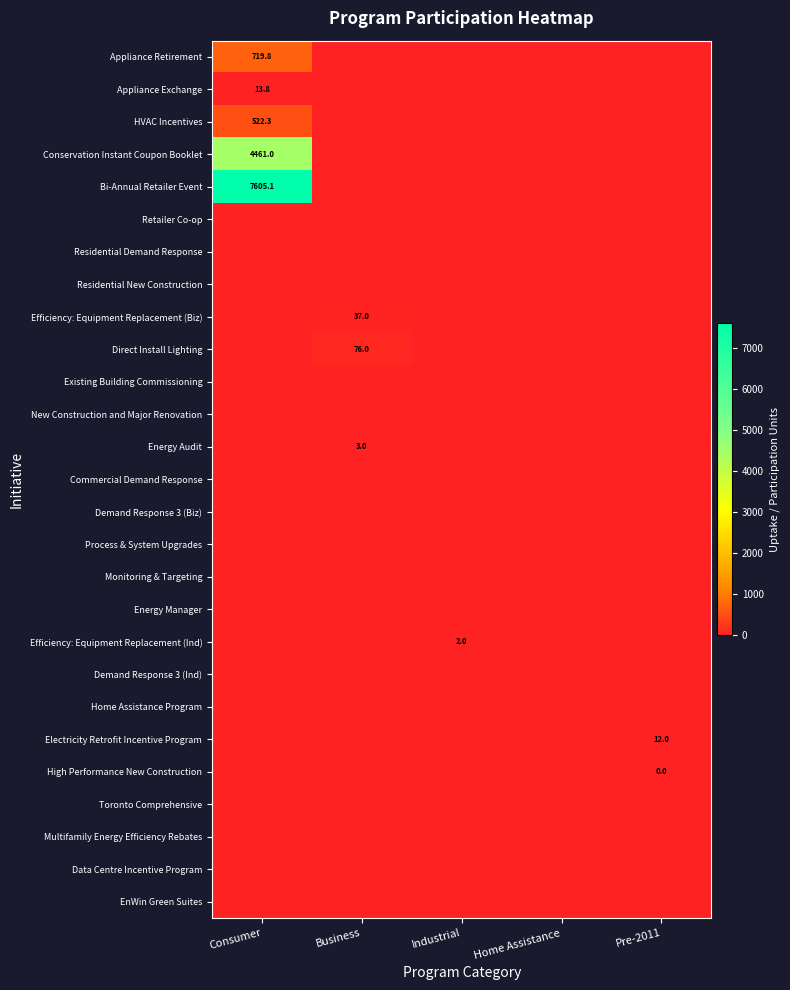

What is the spread (max minus min) of values at Consumer?

7605.1